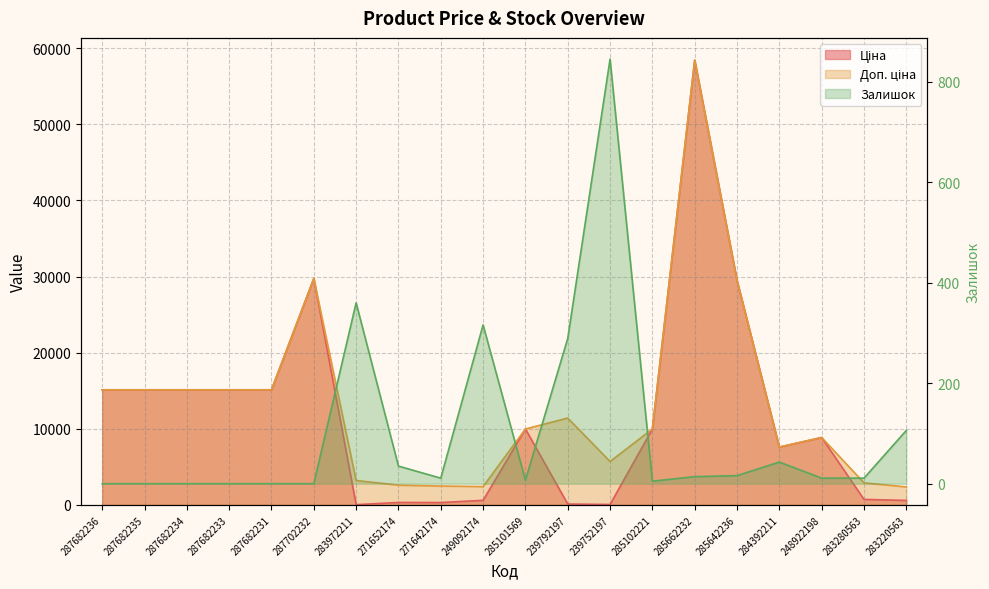

What is the spread (max minus min) of values at 287682236?

15120.0